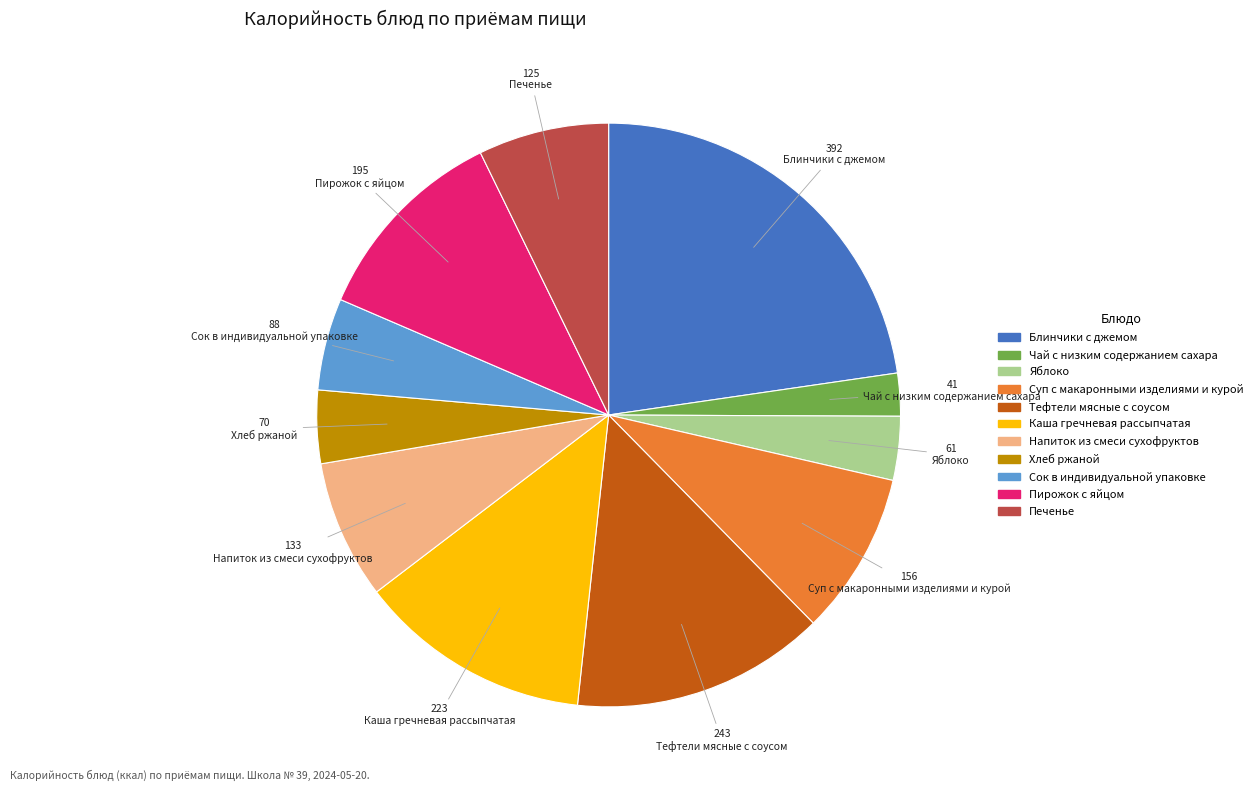

Combined, do Печенье and Суп с макаронными изделиями и курой account for over 50%?

No